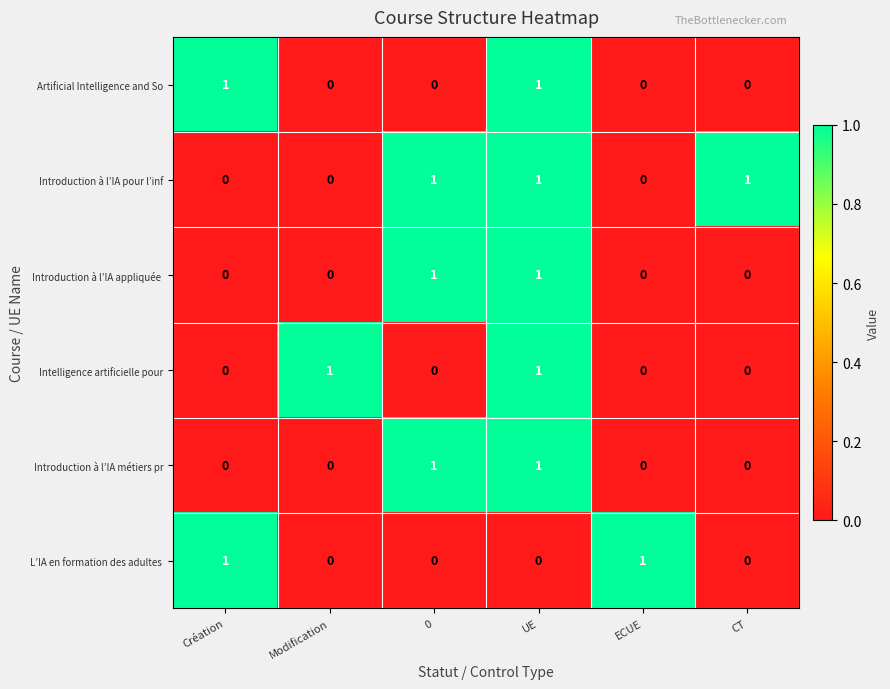

What is the total value across all series at UE?

5